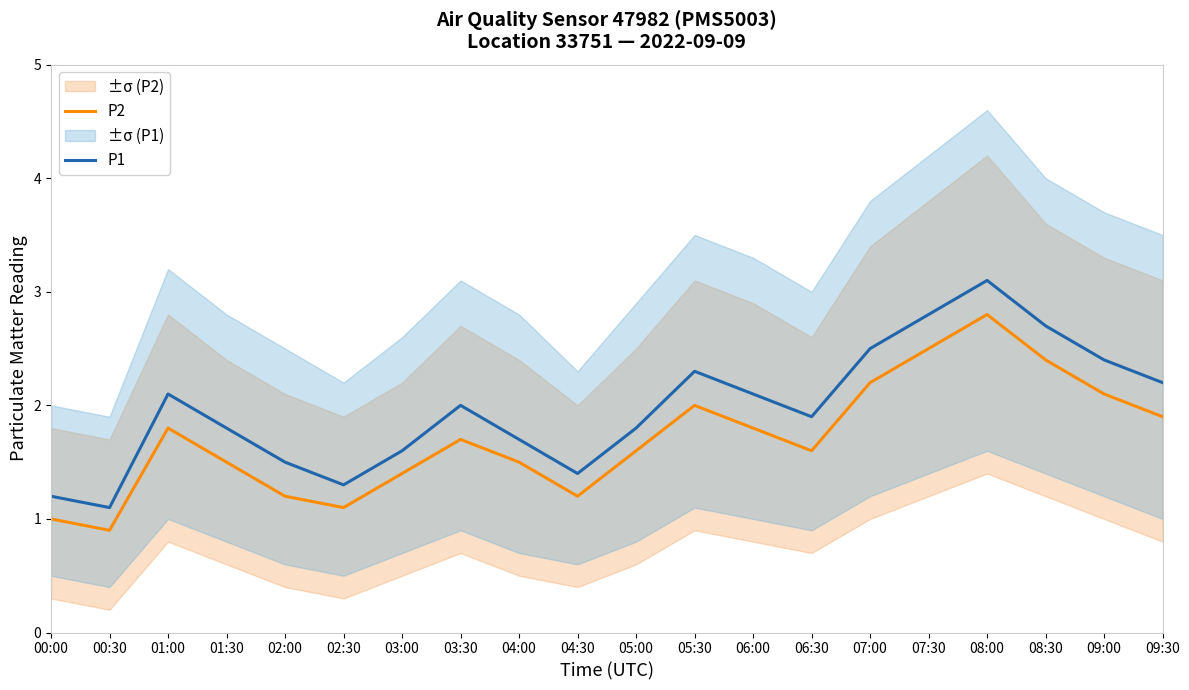

In P1, how many points are higher than both neighbors (excluding endpoints)?

4